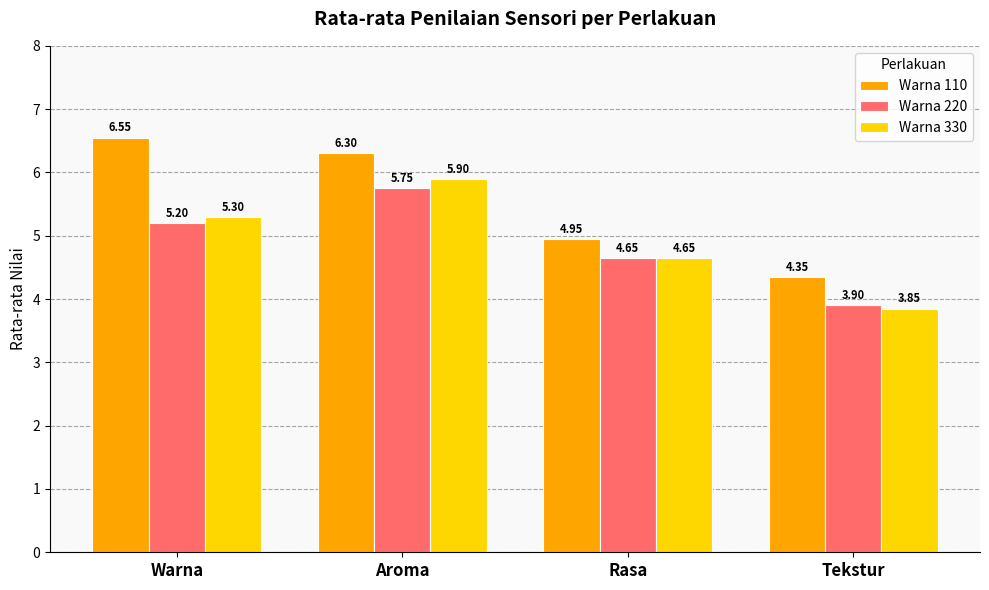

At Aroma, list the series in order from smallest to largest.

Warna 220, Warna 330, Warna 110